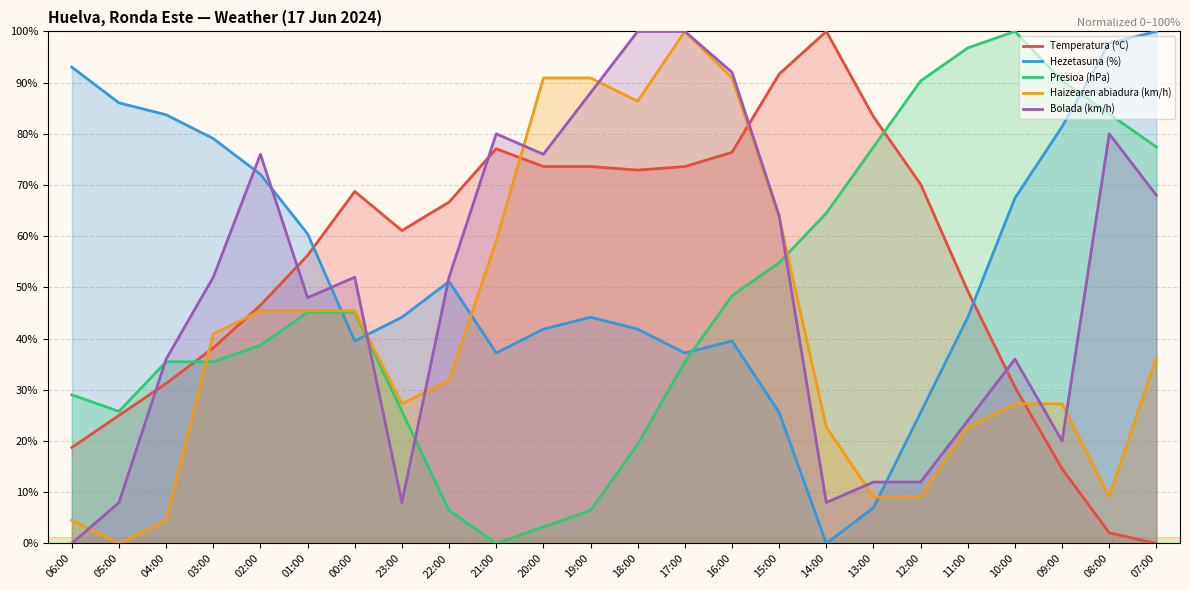

Where is Hezetasuna (%) nearest to the value 49?

22:00